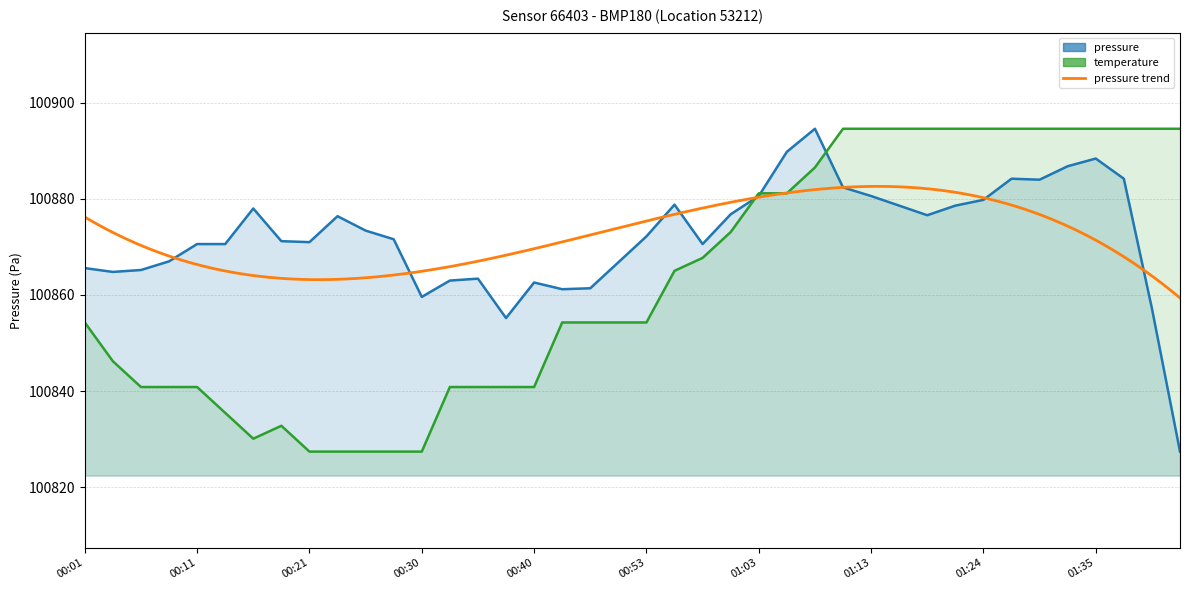

At which label is temperature closest to 100861?

00:55